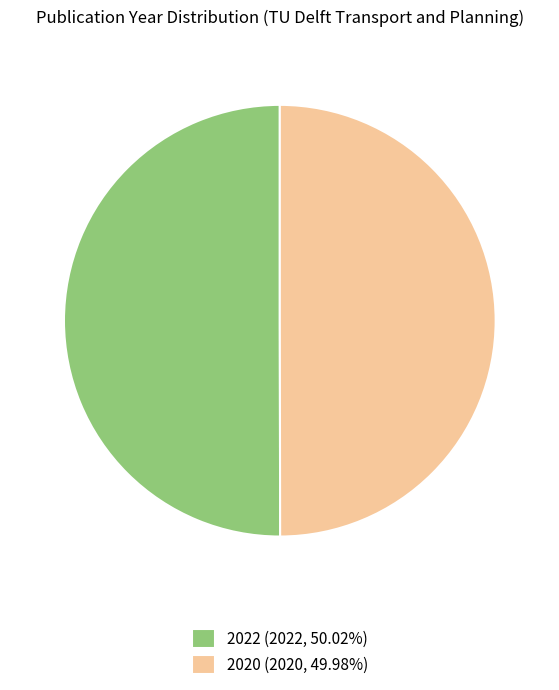

Count the number of slices in the pie.

2